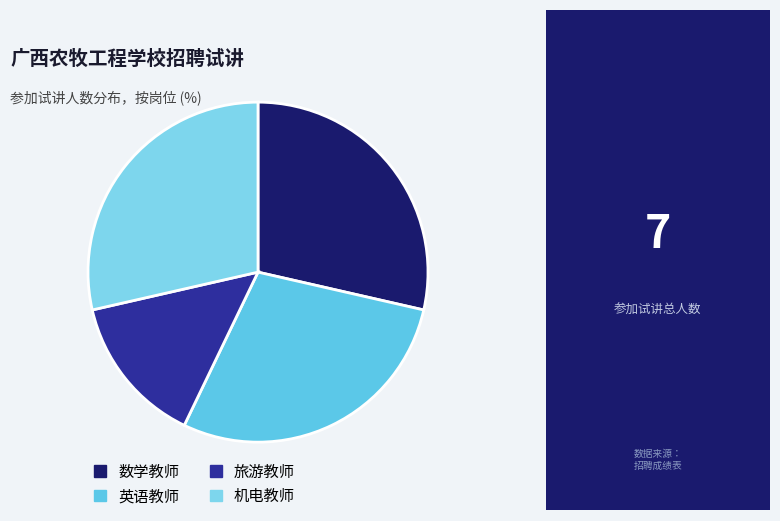

To the nearest percent, what is the average slice percentage?

25%